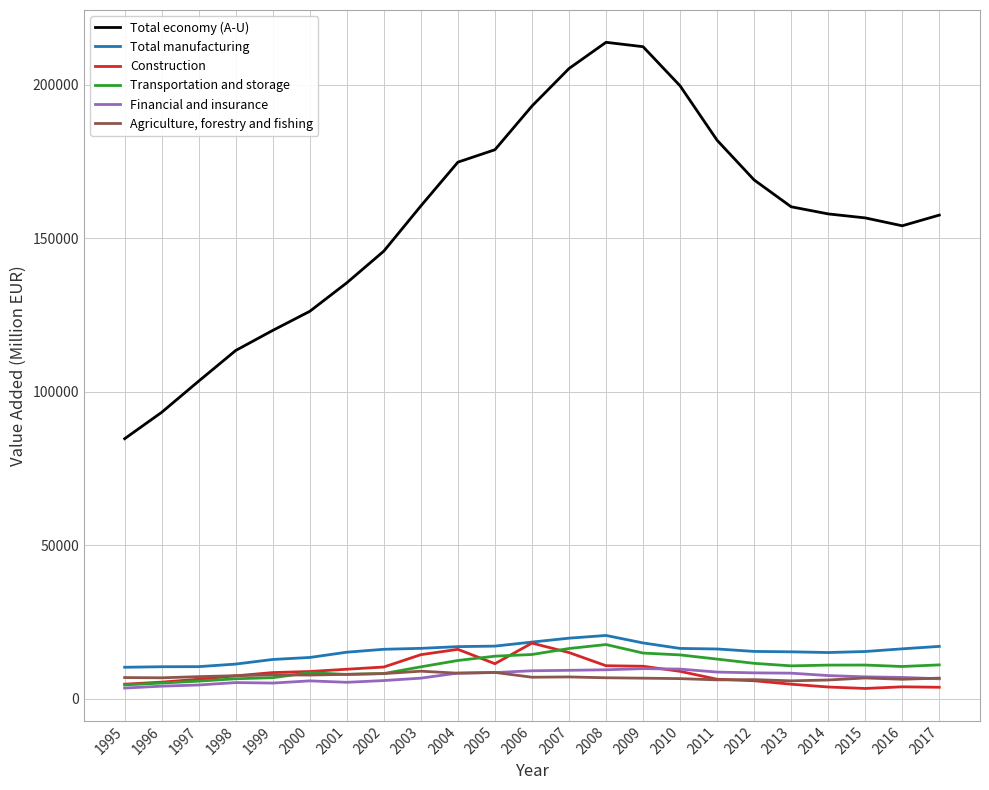

True or false: Total manufacturing and Total economy (A-U) cross at least once.

False